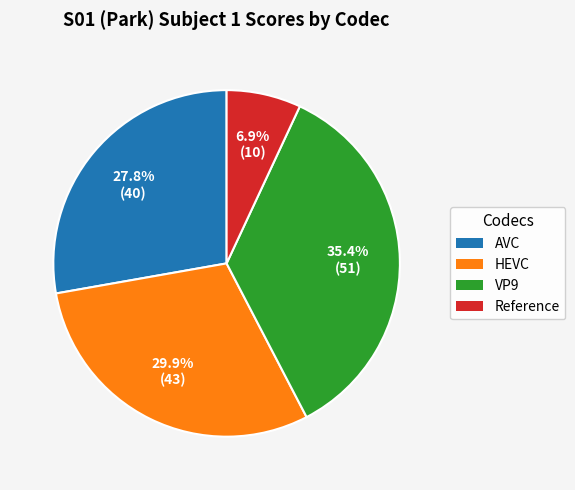

Between Reference and AVC, which is larger?

AVC